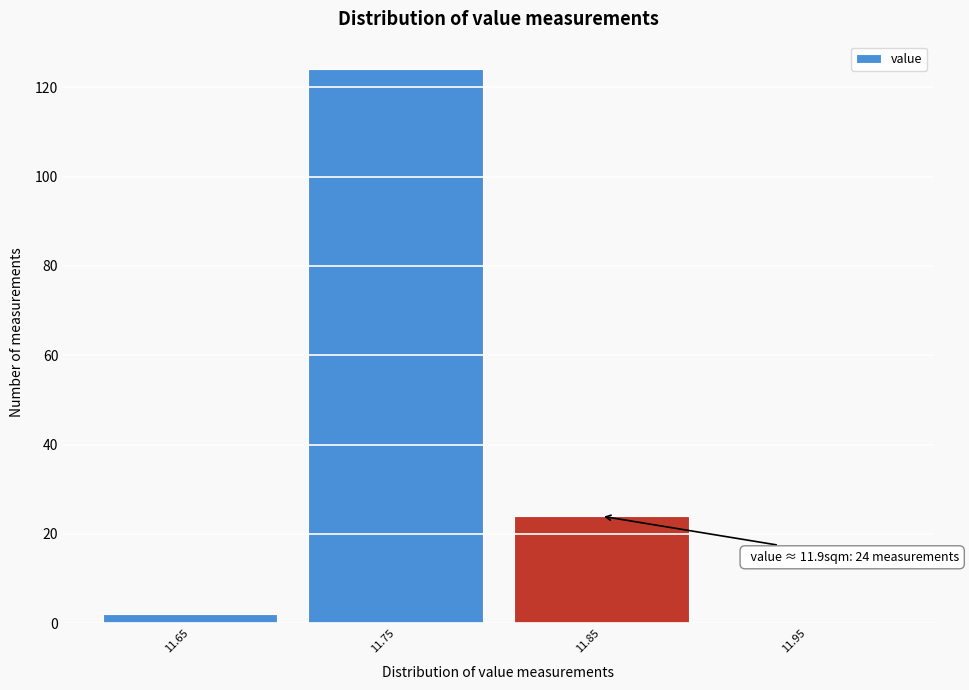

Reading left to right, transcribe all the data shown in this chart.

11.65=2	11.75=124	11.85=24	11.95=0